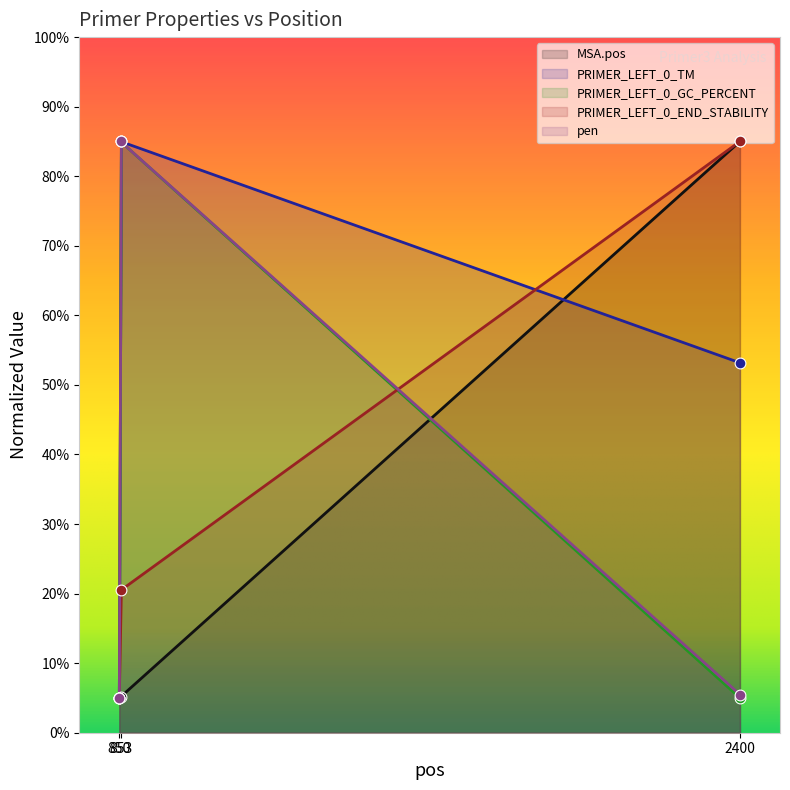

What are all the series names shown in the legend?

MSA.pos, PRIMER_LEFT_0_TM, PRIMER_LEFT_0_GC_PERCENT, PRIMER_LEFT_0_END_STABILITY, pen